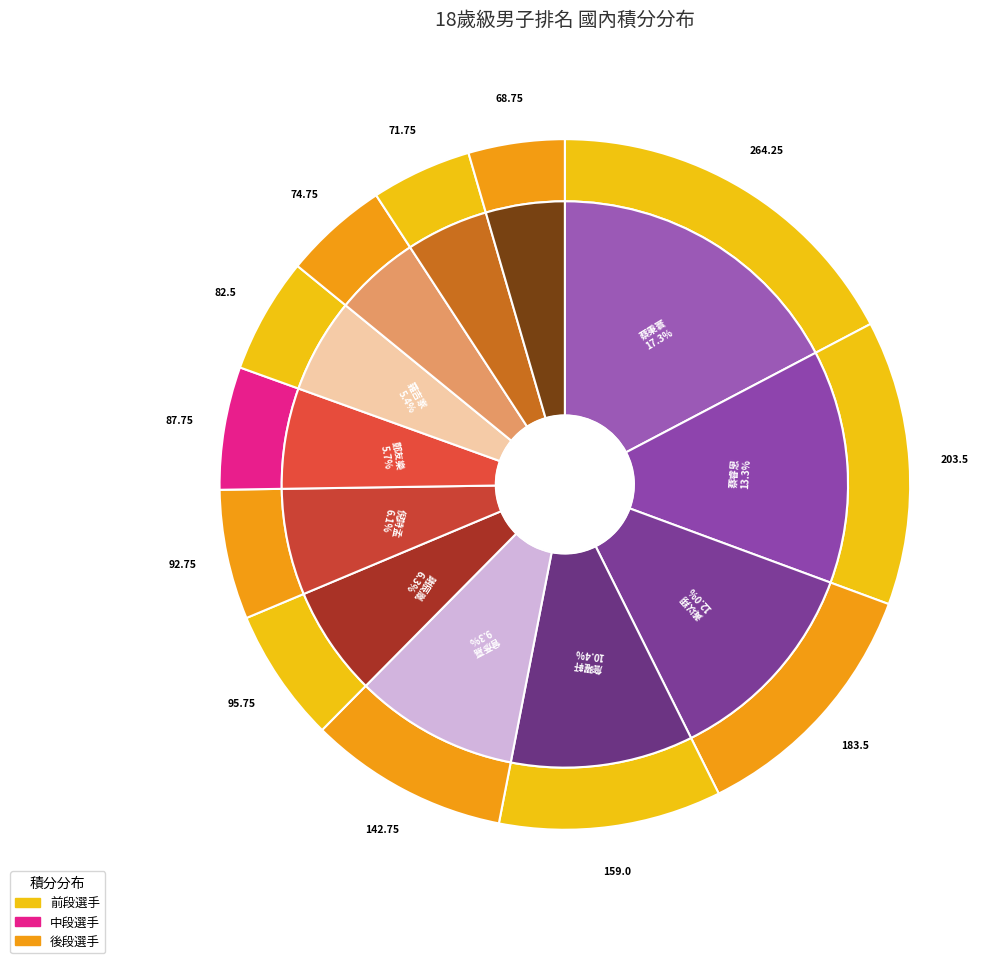

To the nearest percent, what is the average slice percentage?

8%